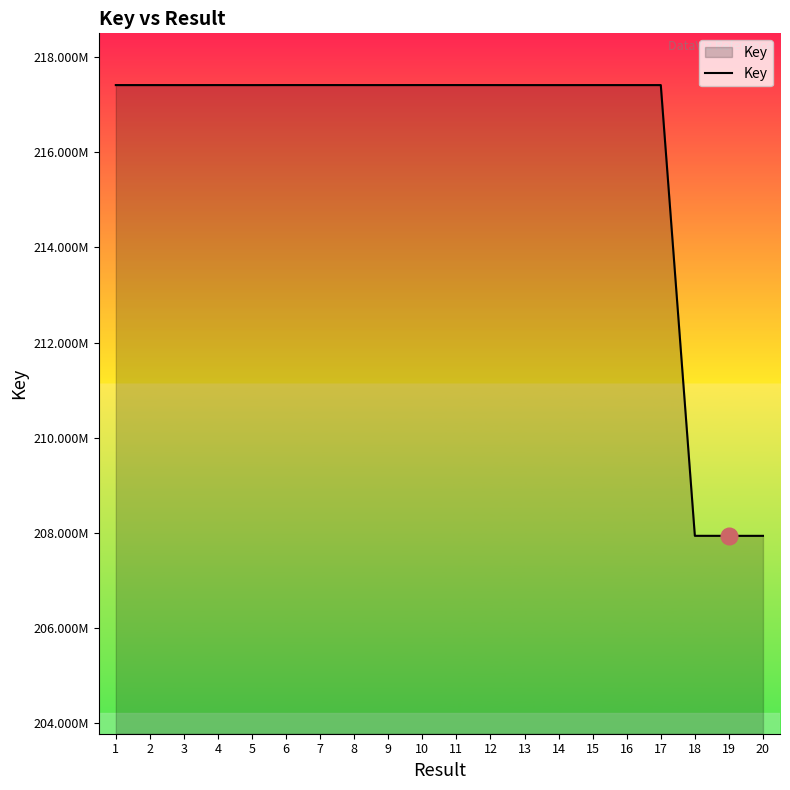

Where is the data nearest to the value 212675825?

14